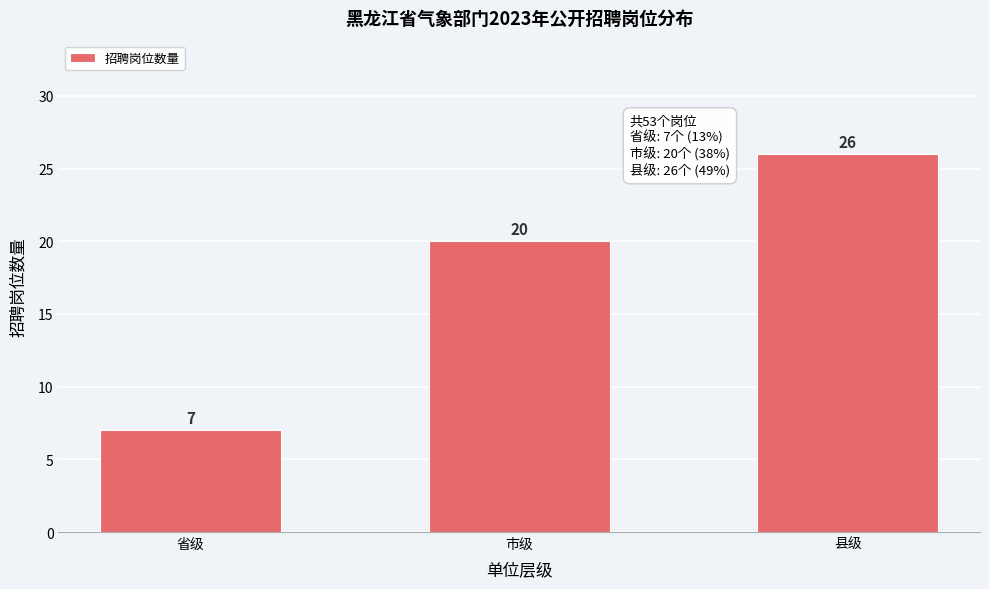

Reading left to right, extract all data points from this chart.

7	20	26